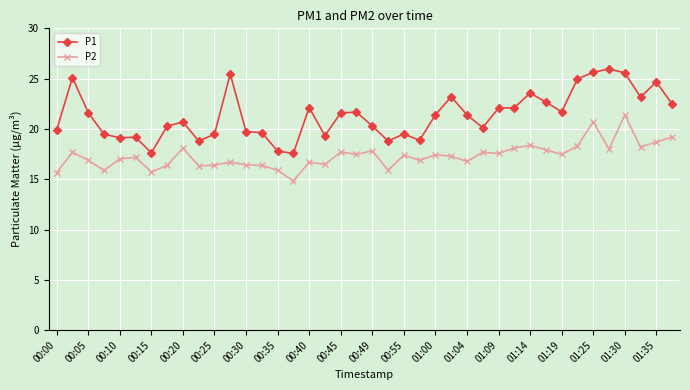

What is the maximum value for P2?

21.4